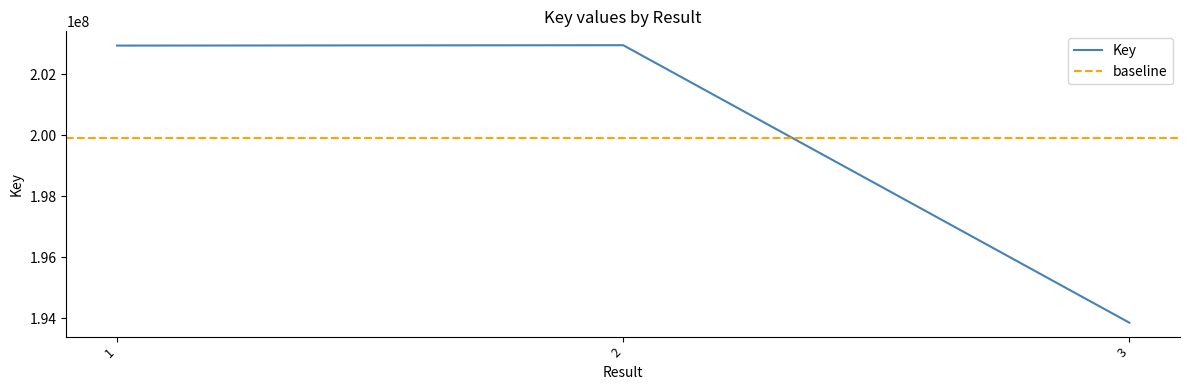

Where does the data first go above 202938274?

2